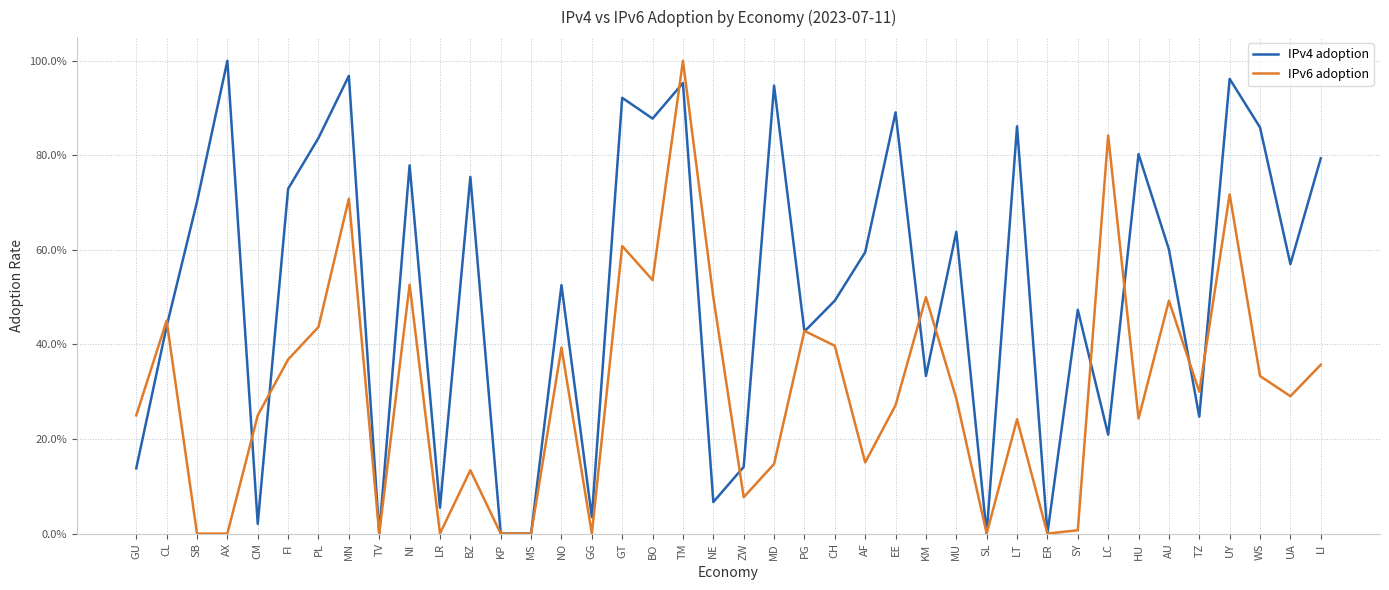

How many times do IPv4 adoption and IPv6 adoption cross each other?

13